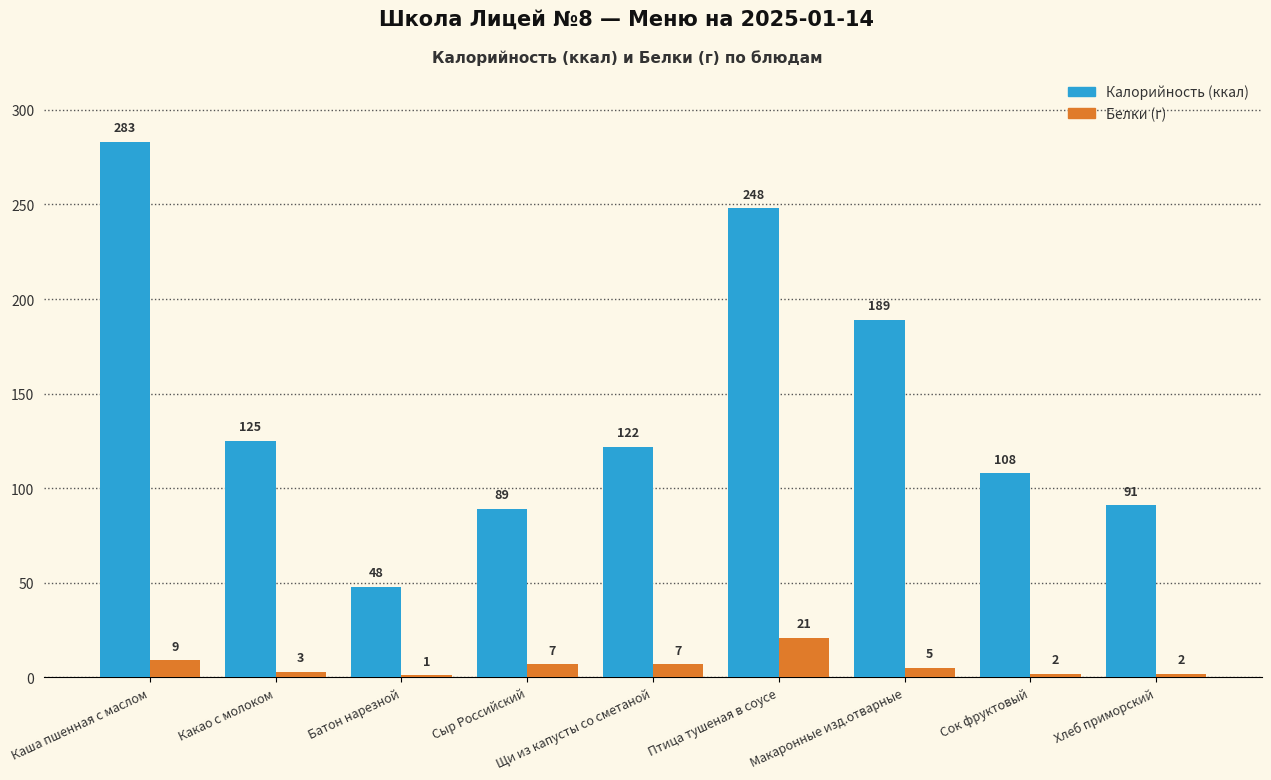

What is the difference between the highest and lowest values at Макаронные изд.отварные?

184